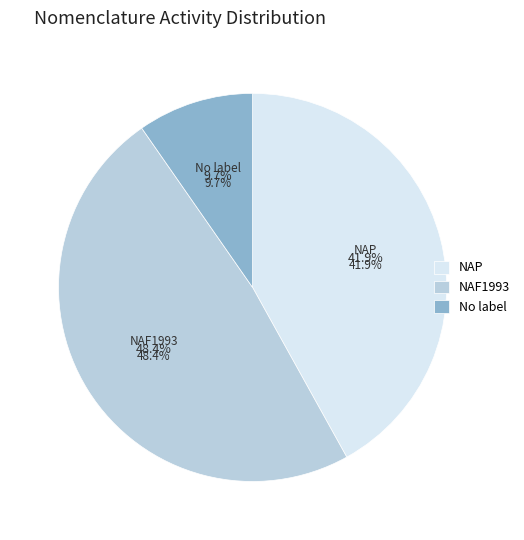

To the nearest percent, what percentage of the pie is other?

10%